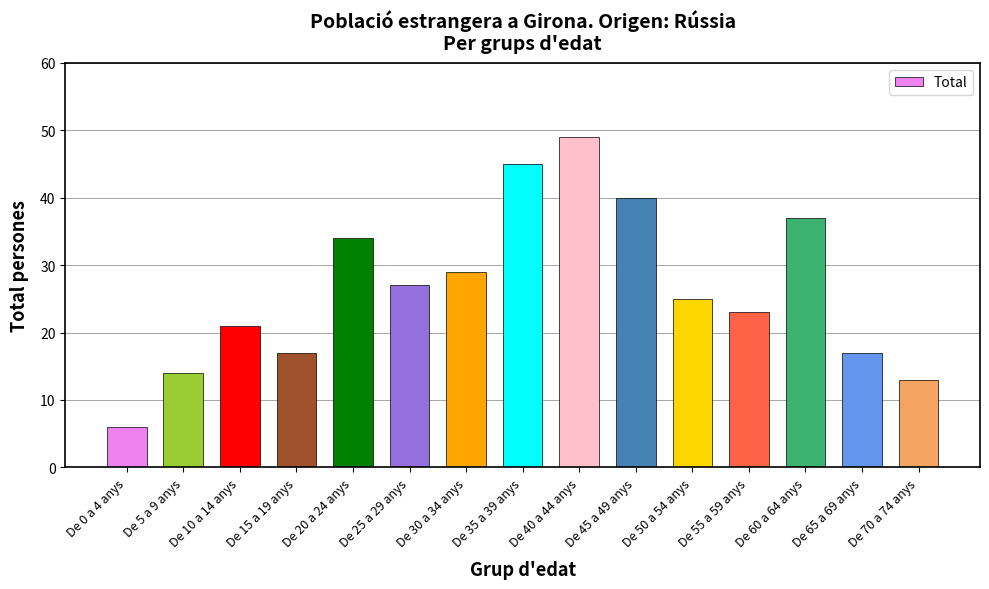

Read the value at De 10 a 14 anys, to the nearest 5.

20